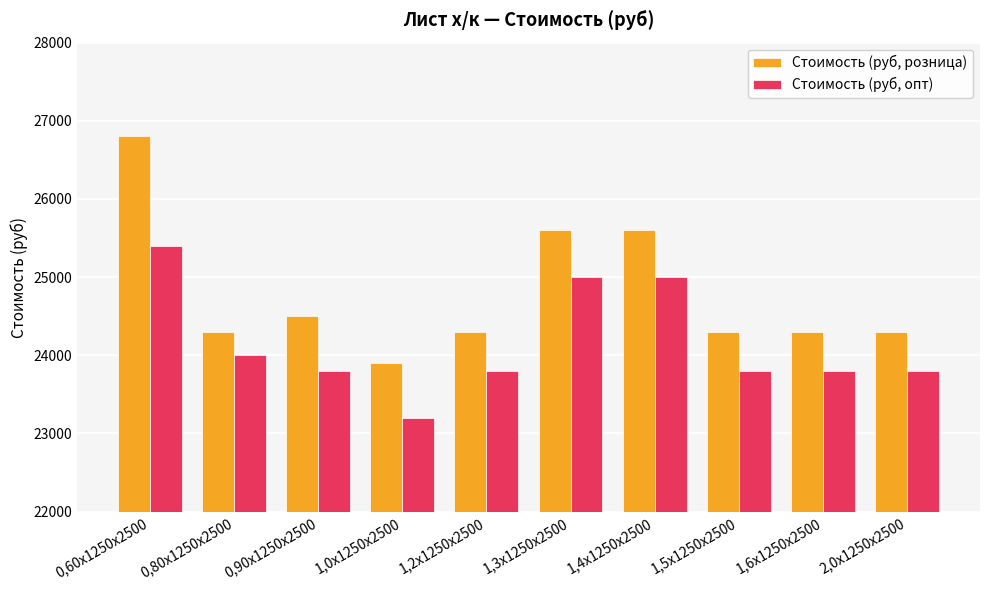

True or false: Стоимость (руб, опт) has a value of 23800 at 1,2х1250х2500.

True